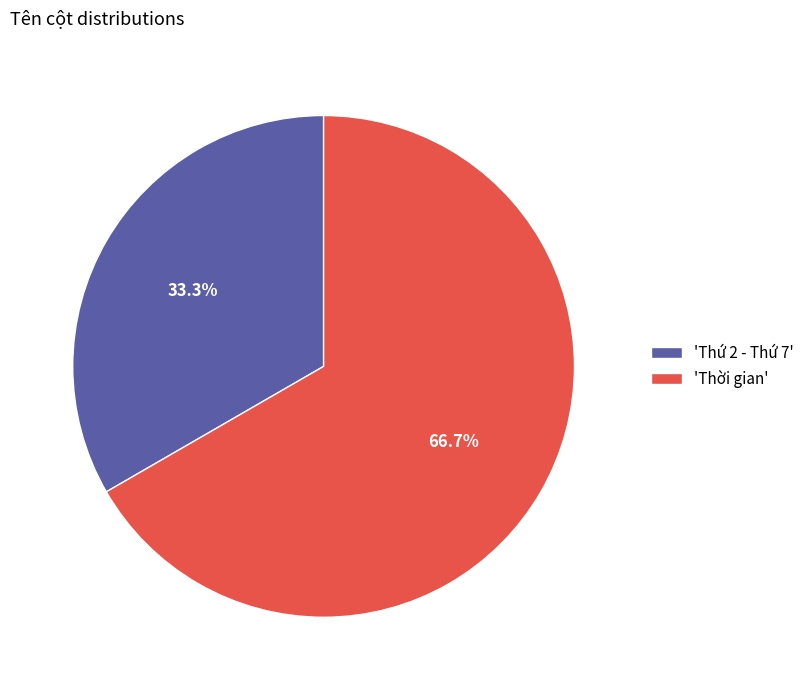

Which slice is the largest?

'Thời gian'